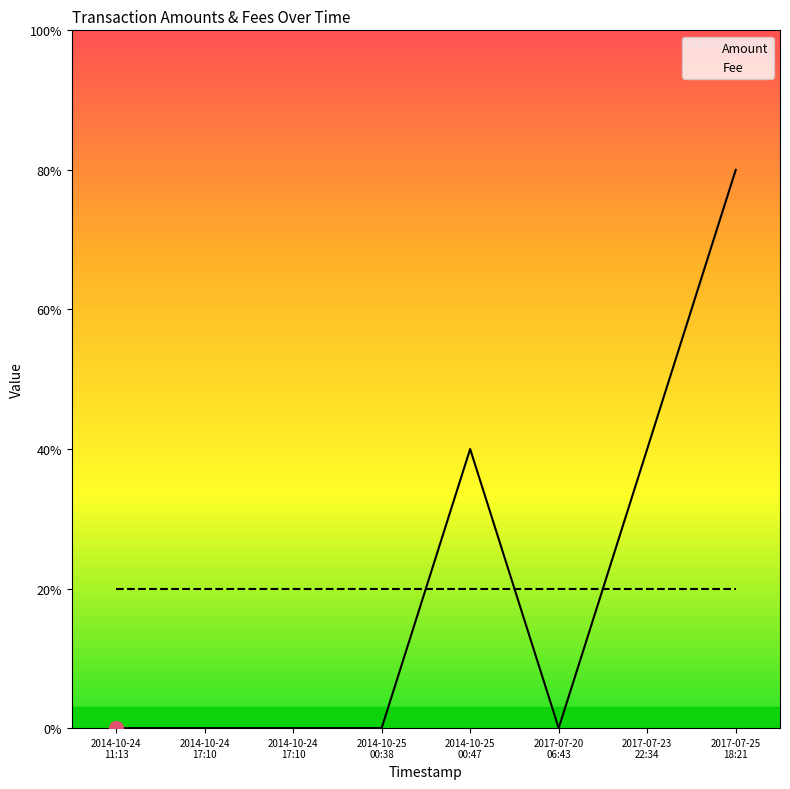

Where do Amount and Fee first cross each other?

2014-10-25
00:38 and 2014-10-25
00:47